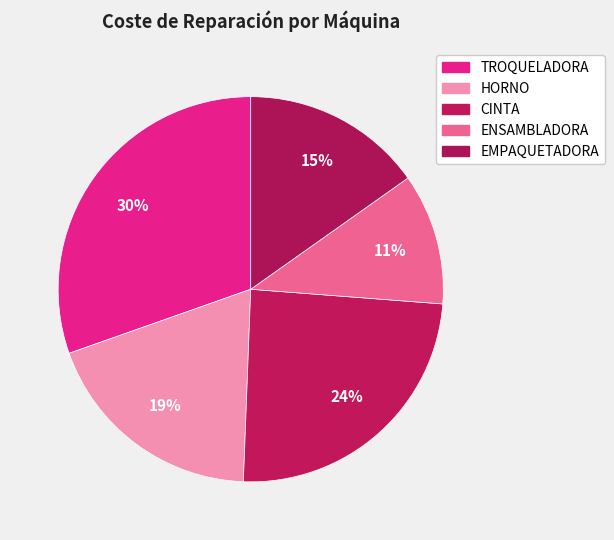

To the nearest percent, what percentage of the pie is EMPAQUETADORA?

15%